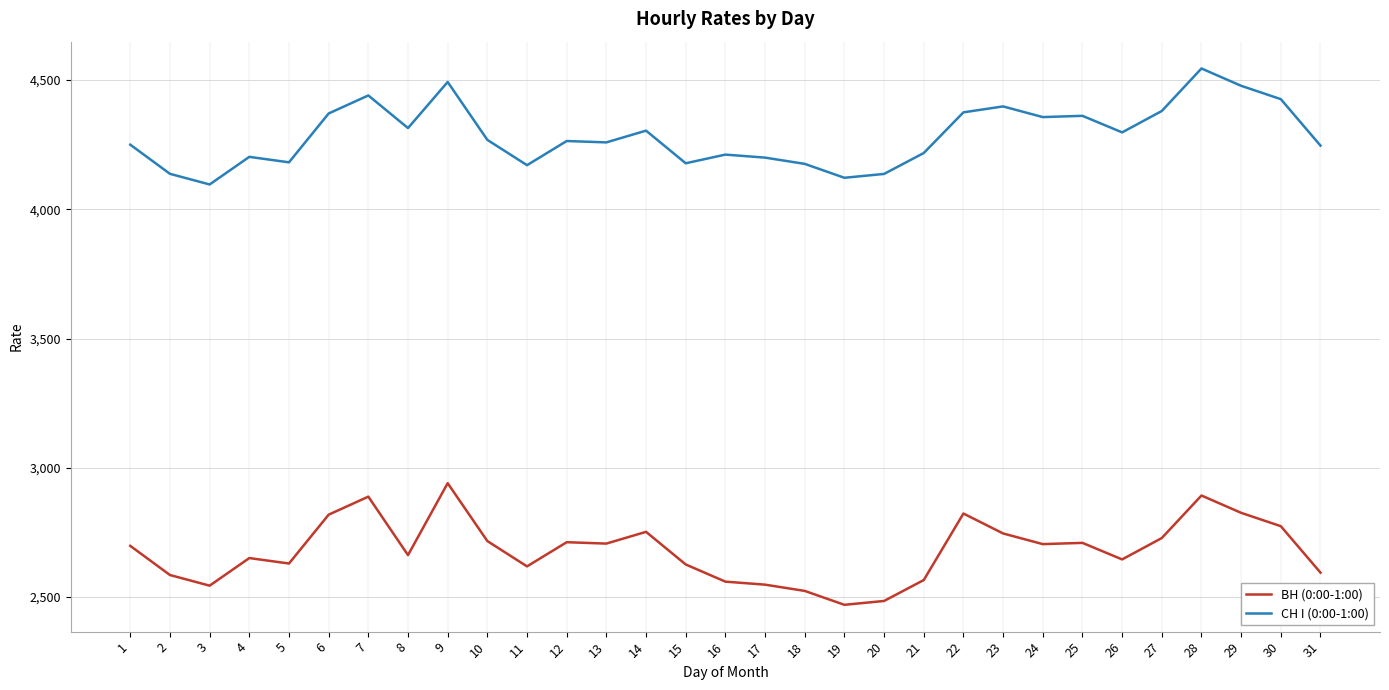

Where is the first local minimum for СН I (0:00-1:00)?

3